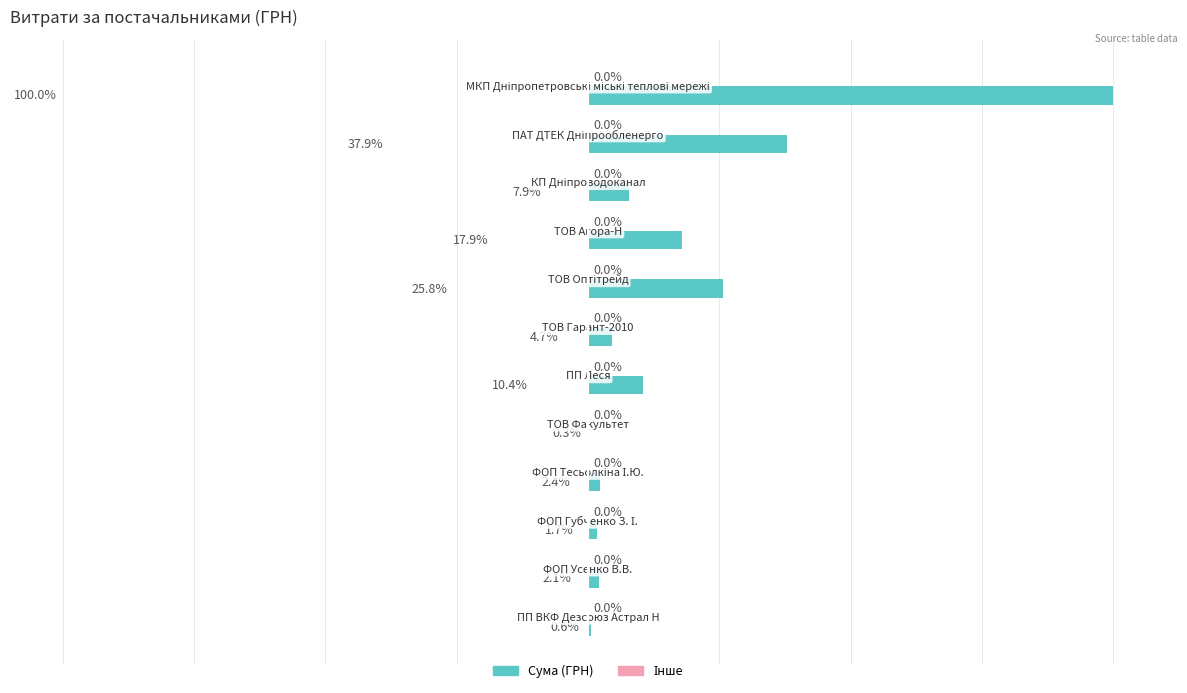

Are the bars horizontal?

Yes